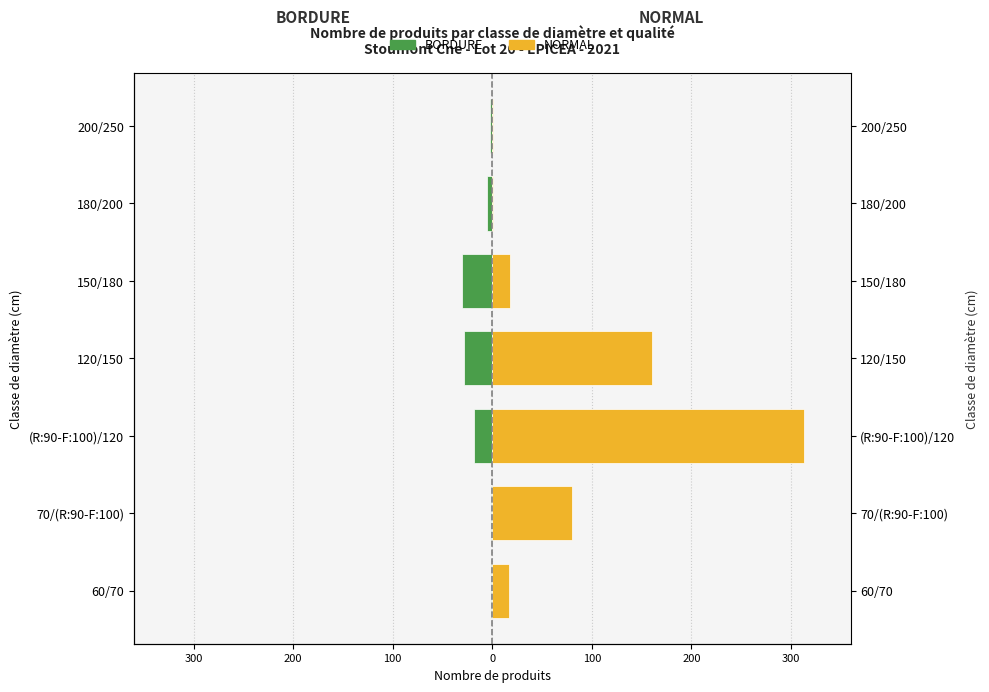

What value does the NORMAL series have at 120/150?

160